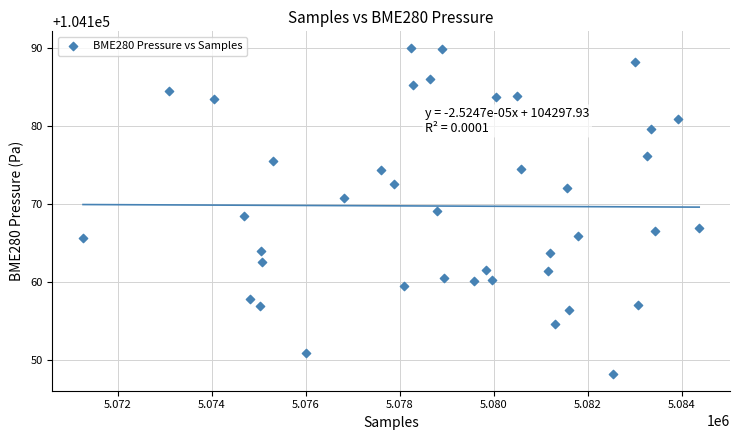

What is the range of X values (max minus min)?

13107.0